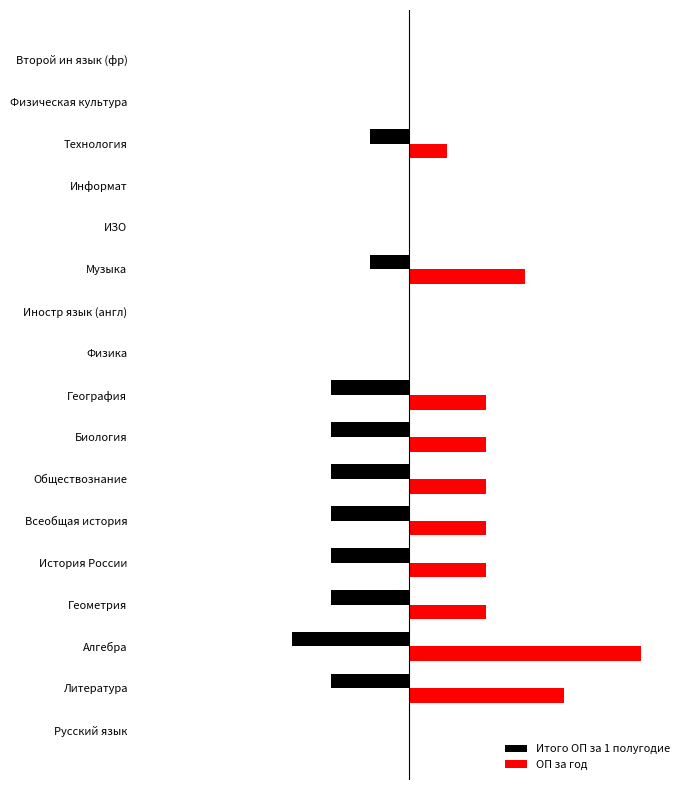

What are all the series names shown in the legend?

Итого ОП за 1 полугодие, ОП за год